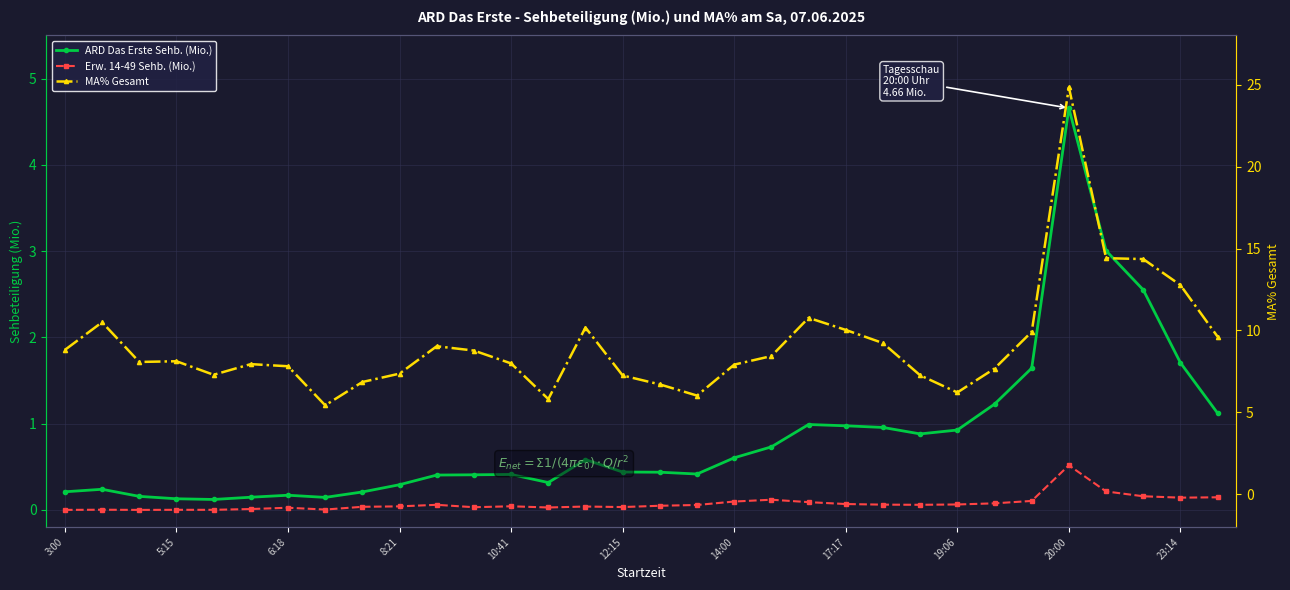

What is the difference between the Erw. 14-49 Sehb. (Mio.) values at 31 and 23?

0.1